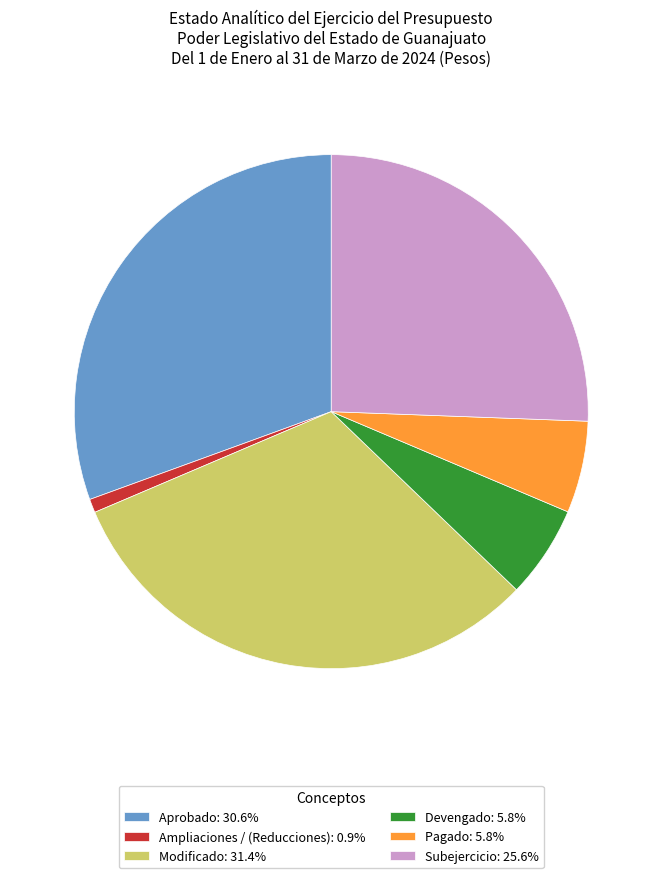

Is the sum of Modificado: 31.4% and Devengado: 5.8% greater than half?

No